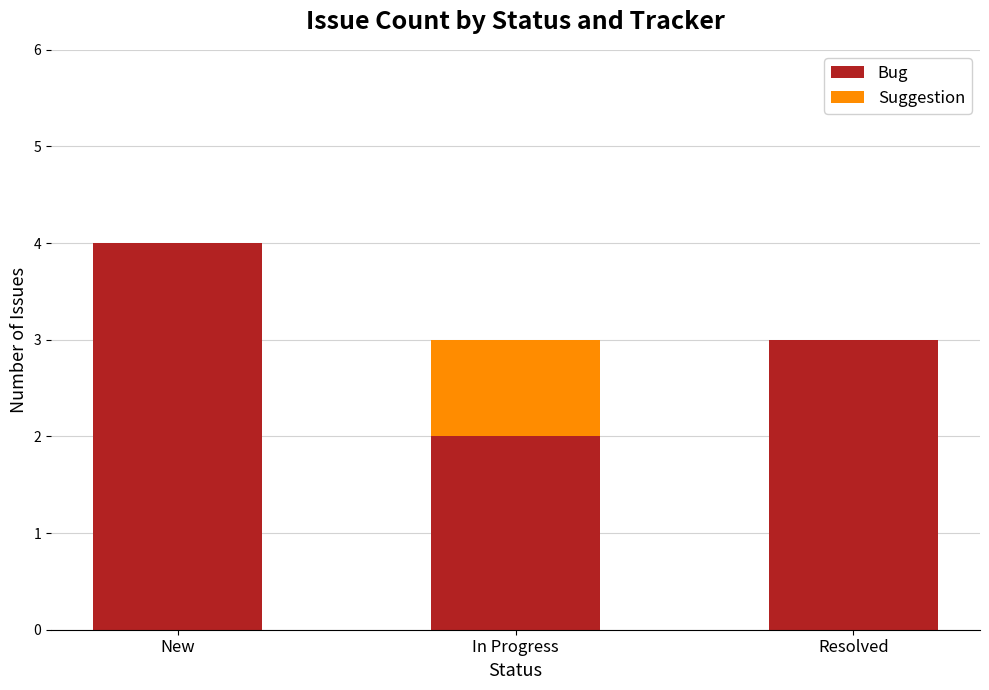

What is the sum of the Bug values at Resolved and In Progress?

5